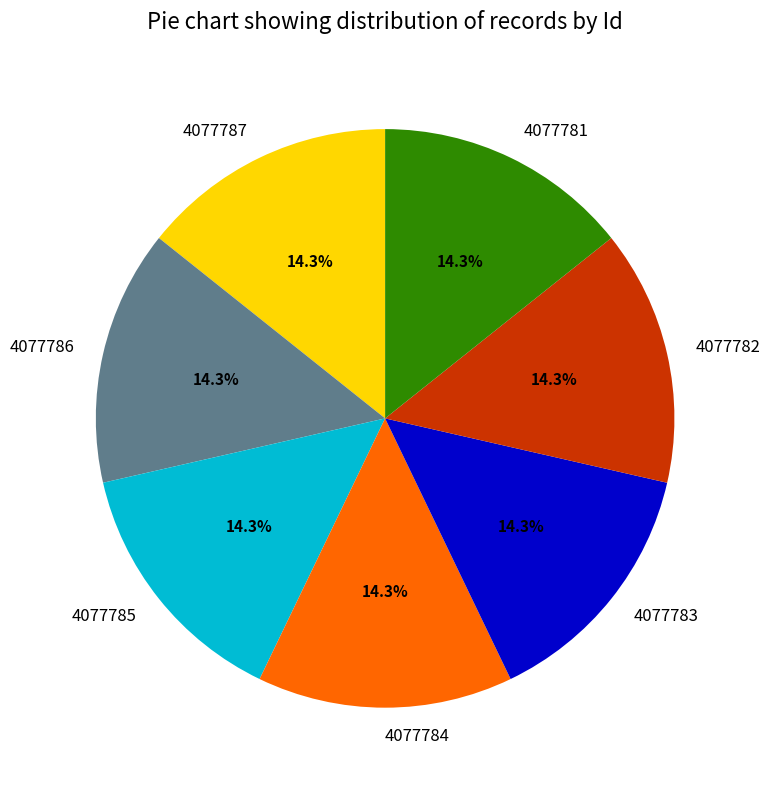

Count the number of slices in the pie.

7